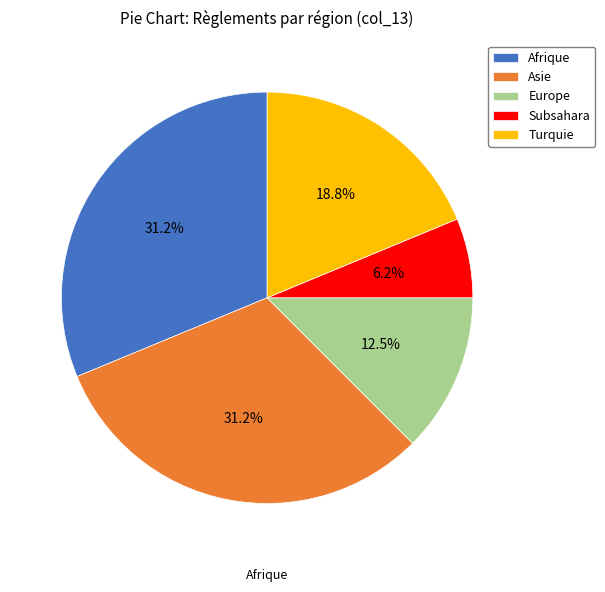

To the nearest percent, what is the difference between the largest and smallest slice percentages?

25%